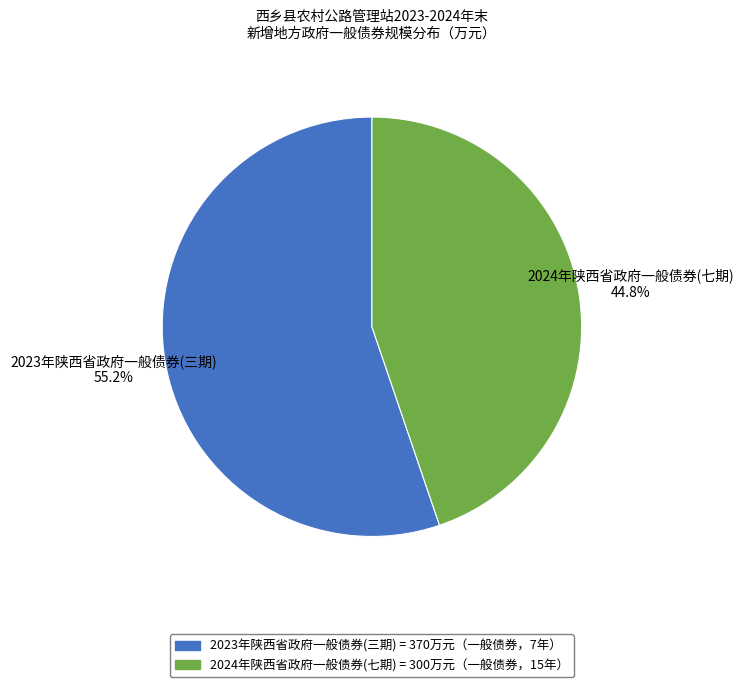

What is the ratio of the value at 2024年陕西省政府一般债券(七期) to the value at 2023年陕西省政府一般债券(三期)?

0.8